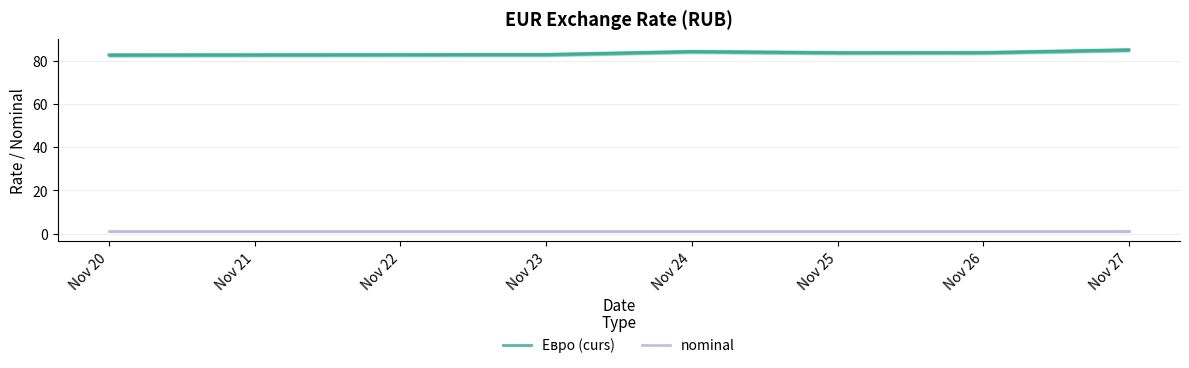

True or false: Евро (curs) has a value of 82.8 at Nov 23.

True